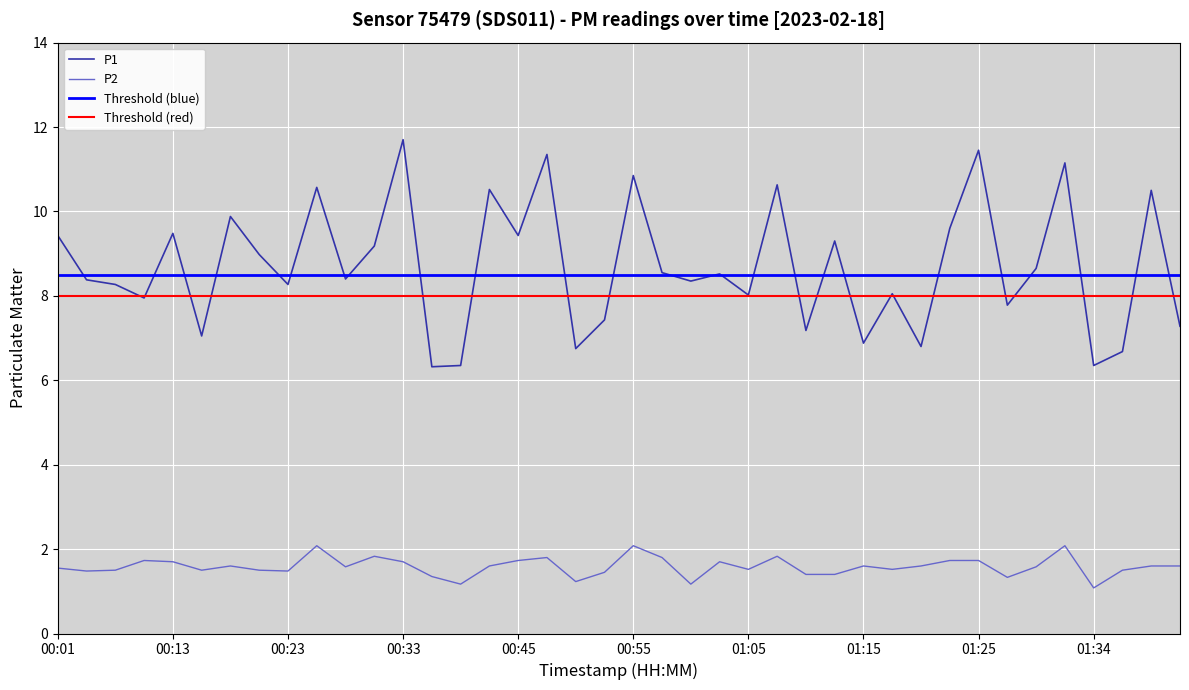

List the labels in order of P1 value, largest first.

00:33, 01:25, 00:48, 01:32, 00:55, 01:07, 00:26, 00:43, 01:39, 00:18, 01:22, 00:13, 00:01, 00:45, 01:12, 00:31, 00:21, 01:29, 00:58, 01:03, 00:28, 00:03, 01:00, 00:08, 00:23, 01:17, 01:05, 00:11, 01:27, 00:53, 01:42, 01:10, 00:16, 01:15, 01:20, 00:50, 01:37, 00:40, 01:34, 00:38